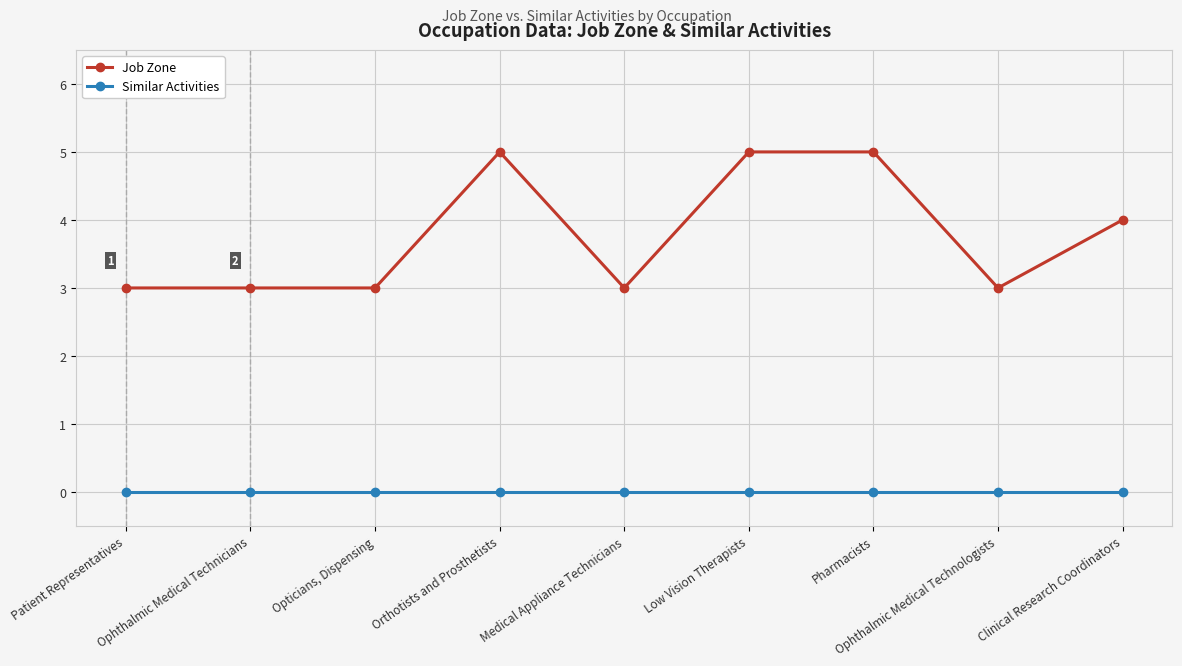

At how many categories does at least one series exceed 2?

9